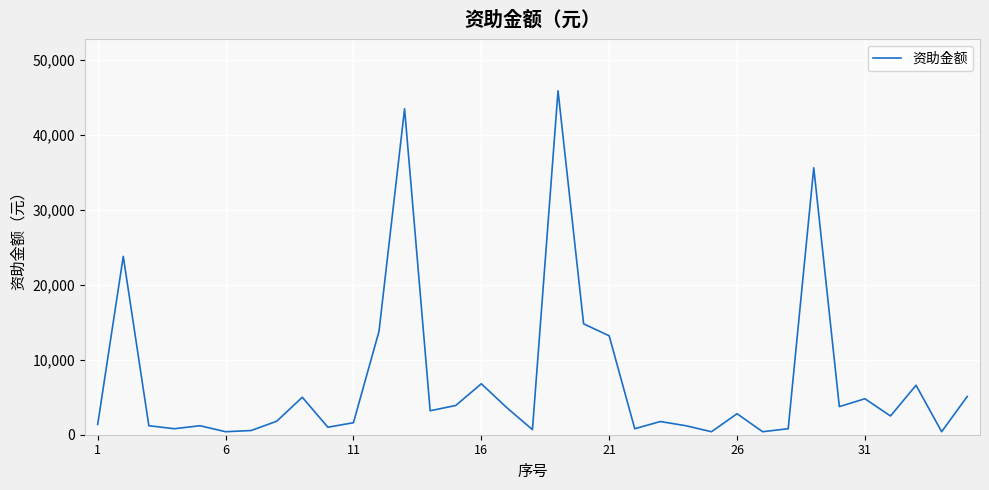

How many distinct data groups are displayed?

1